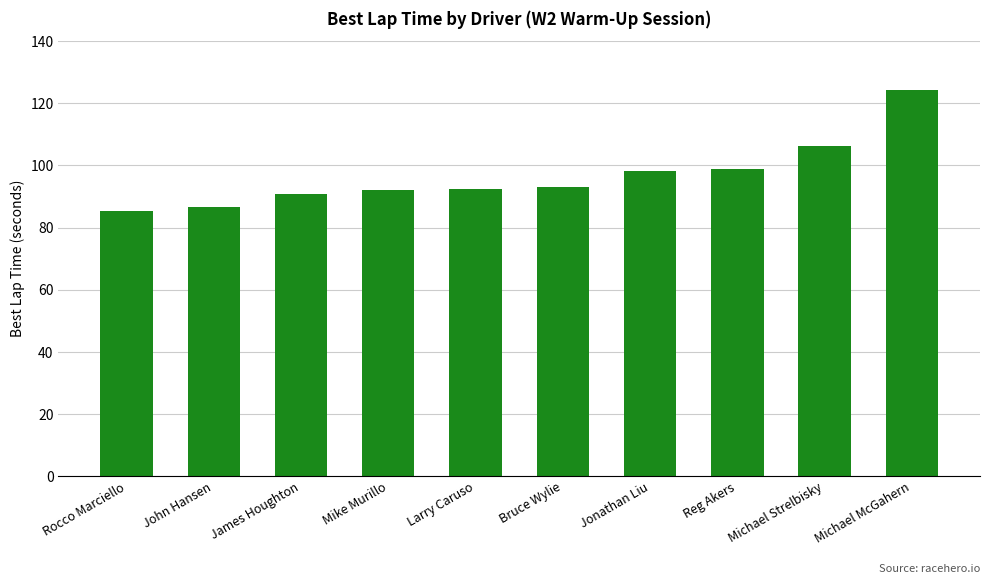

Does the chart contain any negative values?

No